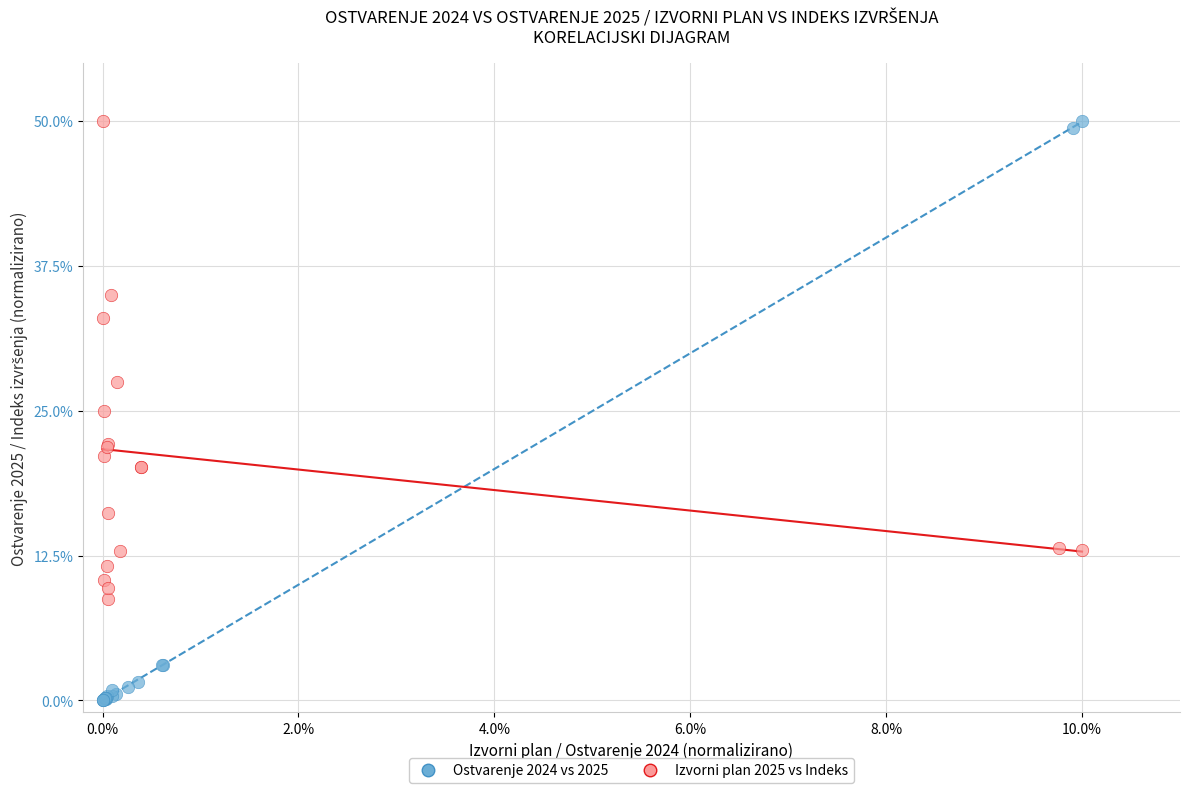

Which series has the largest Y range (max minus min)?

Ostvarenje 2024 vs 2025